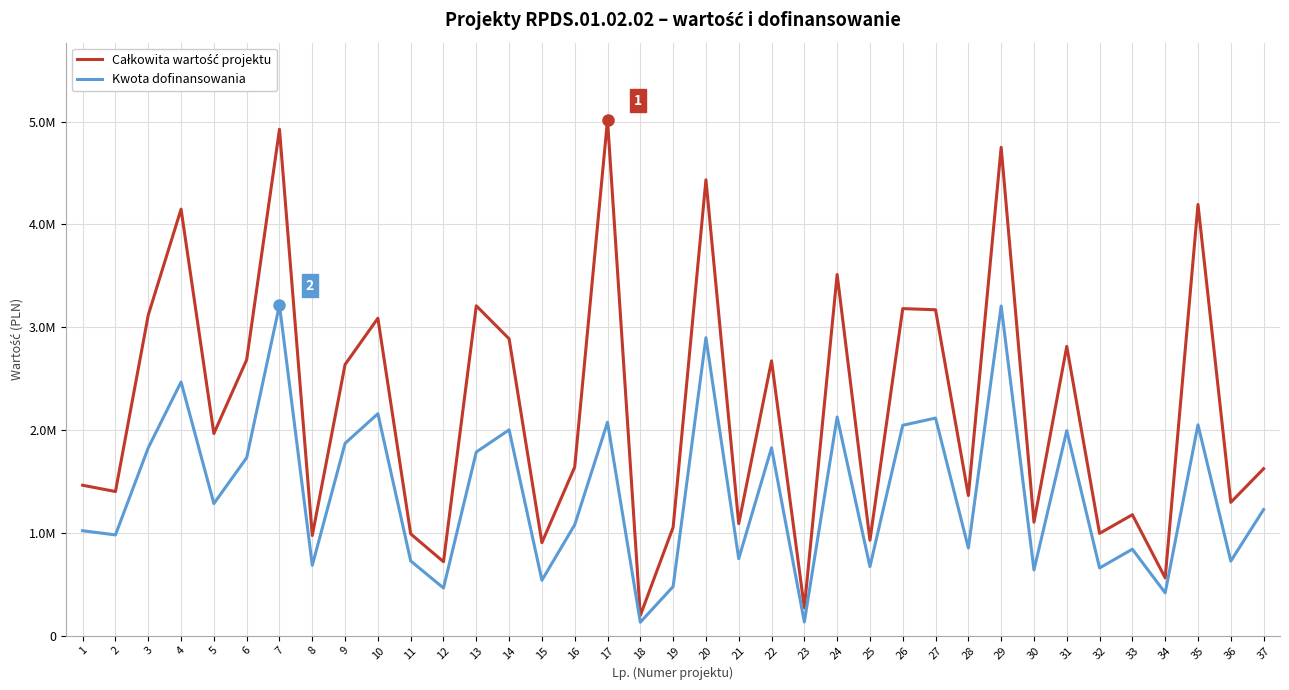

What is the average value of the Całkowita wartość projektu series?

2220068.9